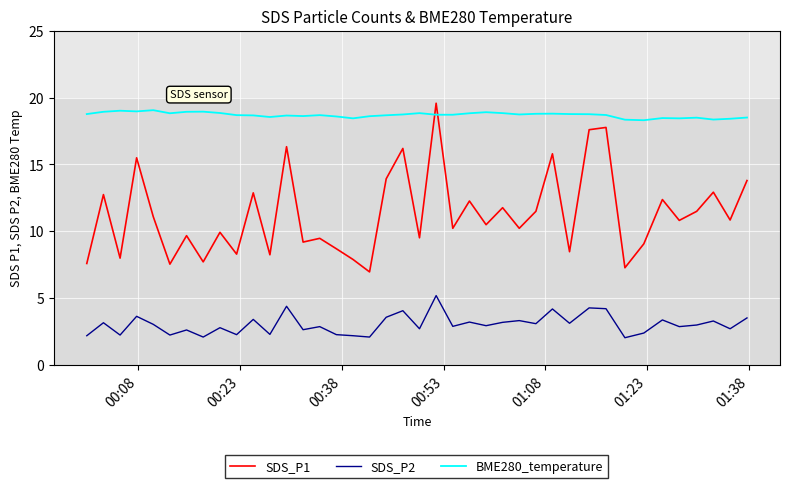

True or false: SDS_P2 has more than 0 interior local peaks.

True